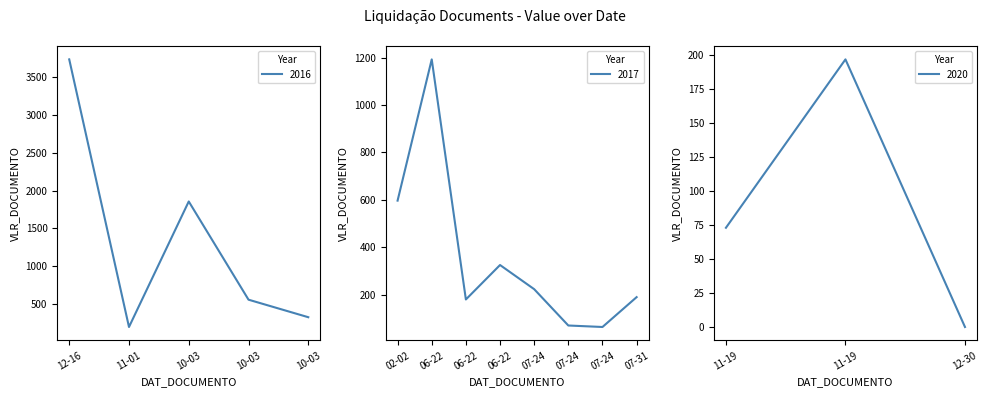

What is the smallest value displayed?

-0.1